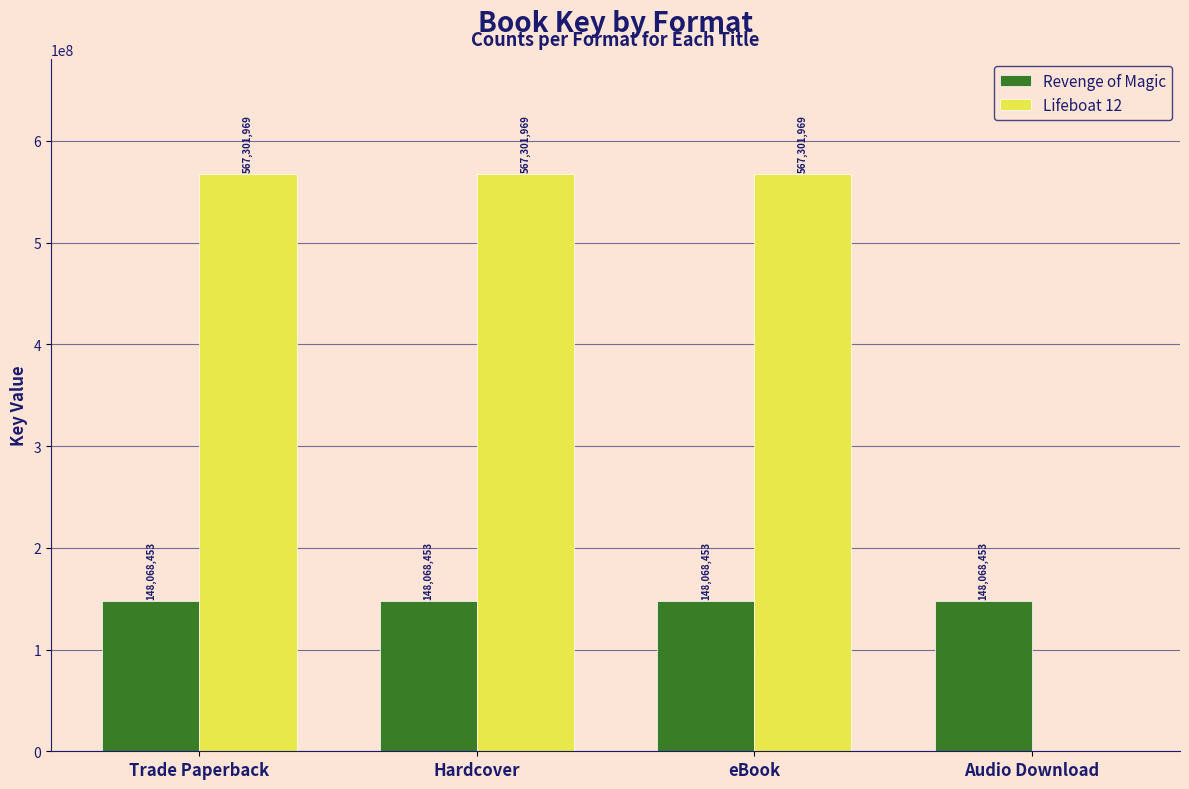

Is it true that Lifeboat 12 equals 388790486 at Audio Download?

False